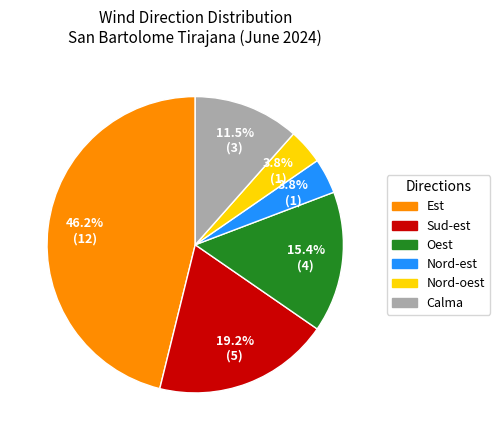

Is there a majority slice in this chart?

No